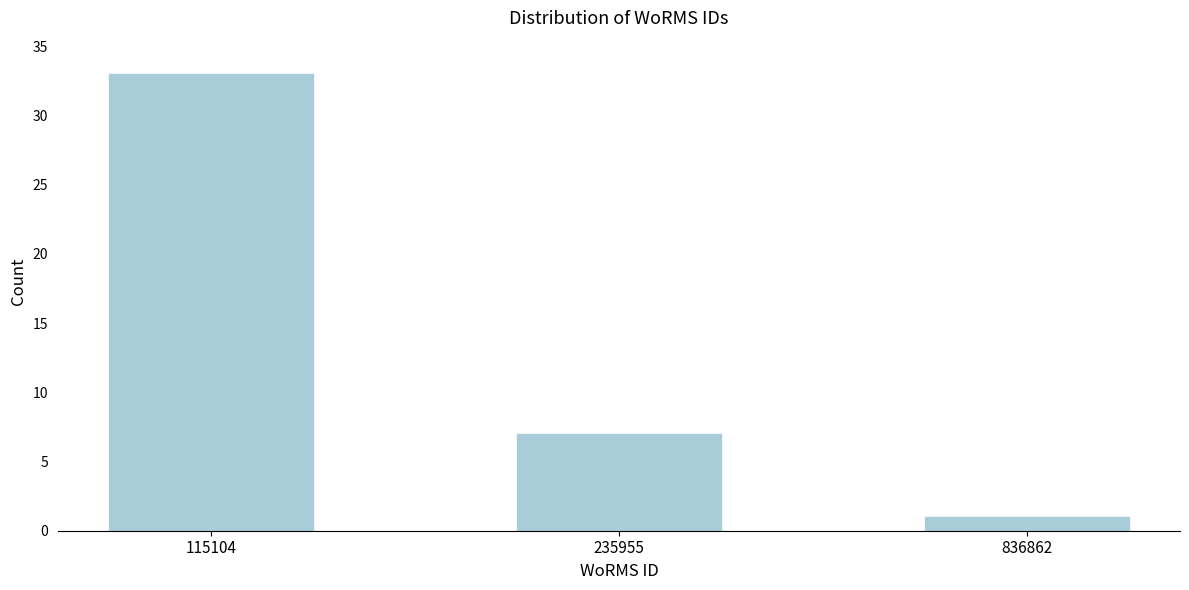

Reading right to left, what are all the values shown in this chart?

1	7	33